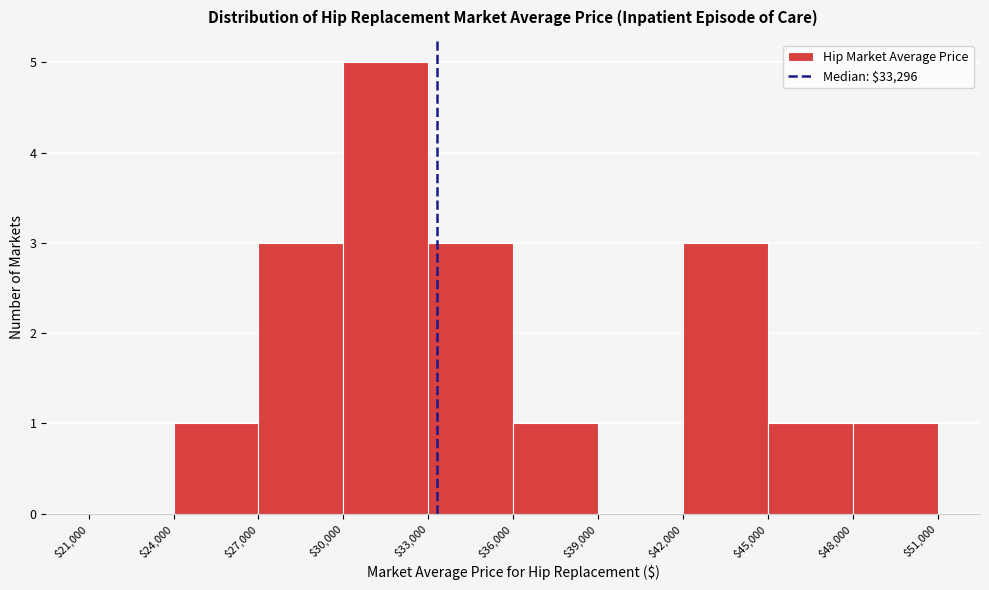

Reading left to right, transcribe this chart: for each bar, give the range it covers on the x-axis and its height. The values are not printed on the chart, so give them approximately, as read against the axis.

$21,000 to $24,000: 0
$24,000 to $27,000: 1
$27,000 to $30,000: 3
$30,000 to $33,000: 5
$33,000 to $36,000: 3
$36,000 to $39,000: 1
$39,000 to $42,000: 0
$42,000 to $45,000: 3
$45,000 to $48,000: 1
$48,000 to $51,000: 1